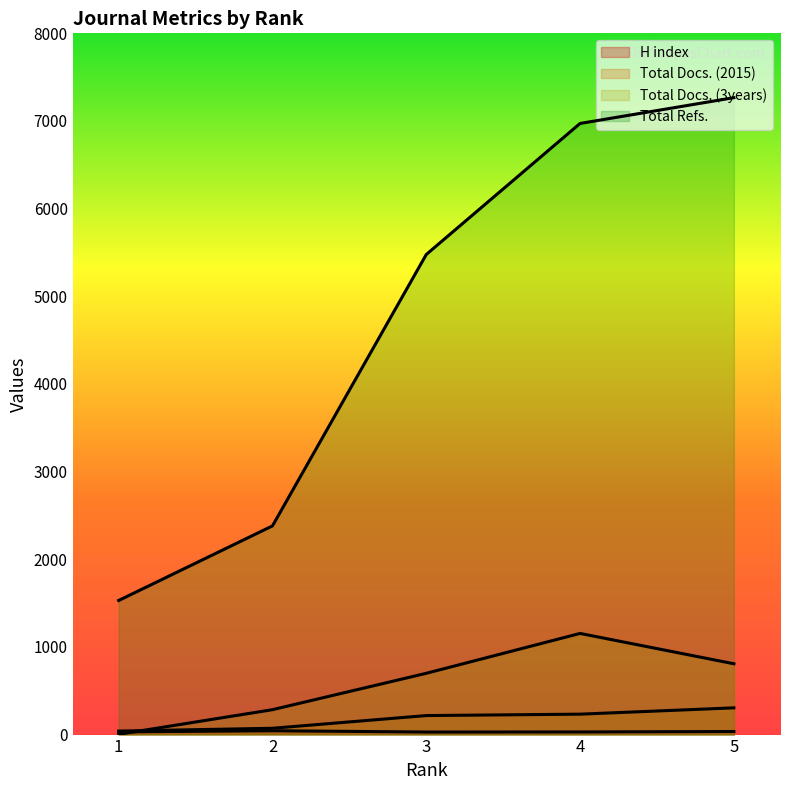

What is the maximum value shown in the chart?

7266